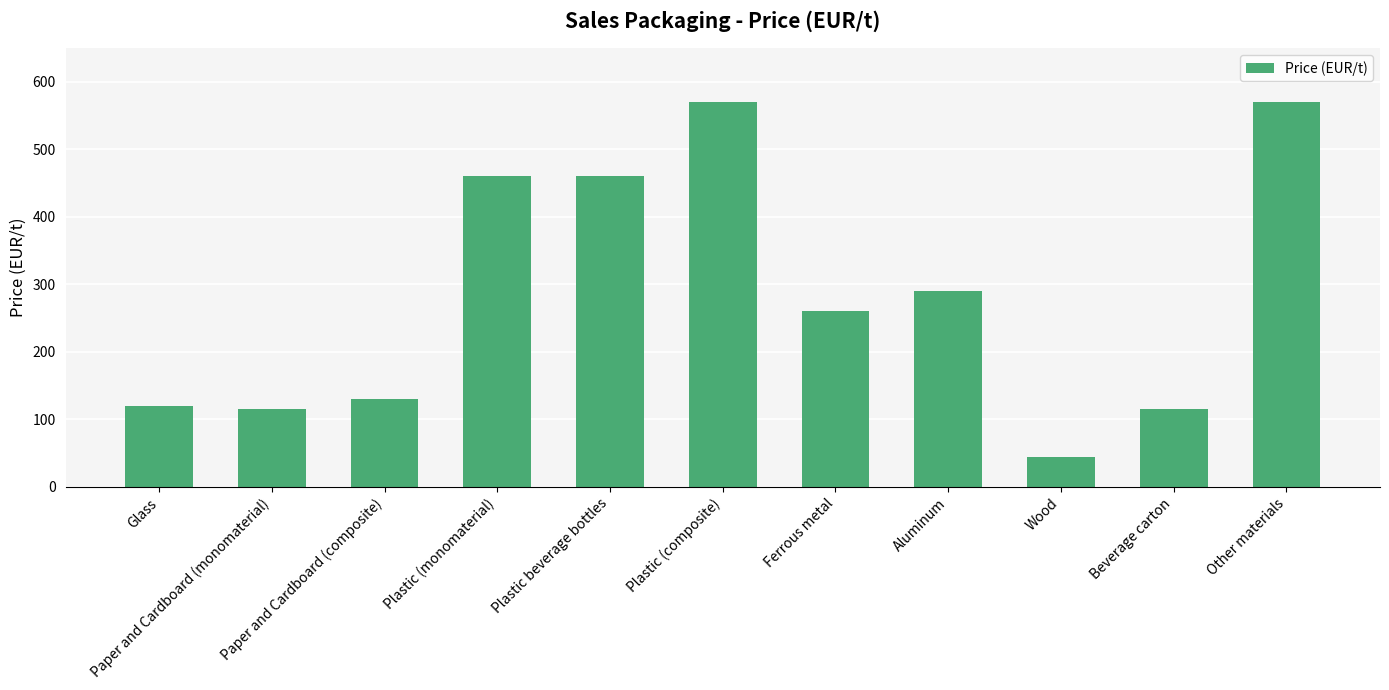

How many values are below 260?

5